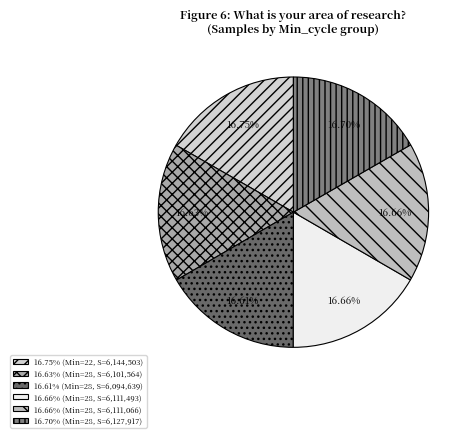

Count the number of slices in the pie.

6